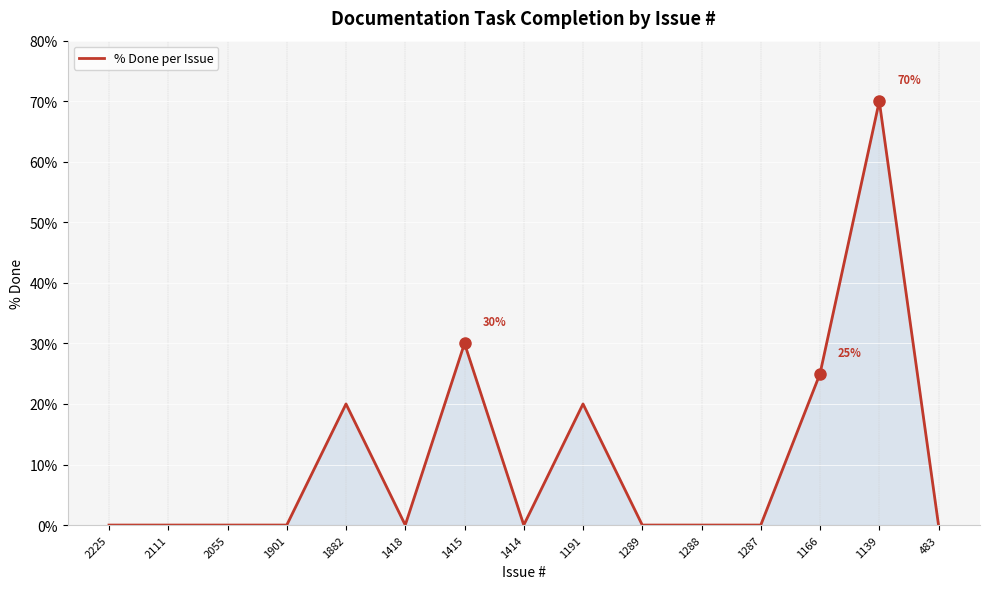

True or false: the data shows 49 at 1415.

False